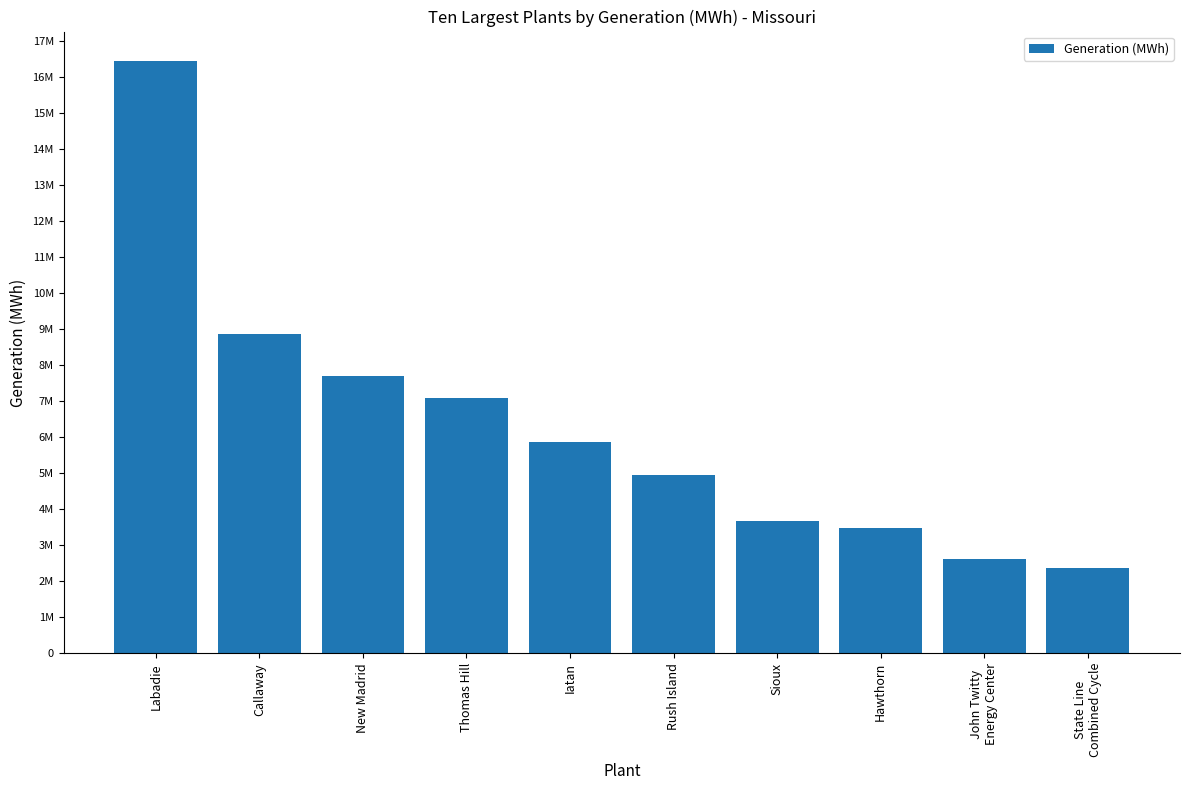

Does the chart contain any negative values?

No